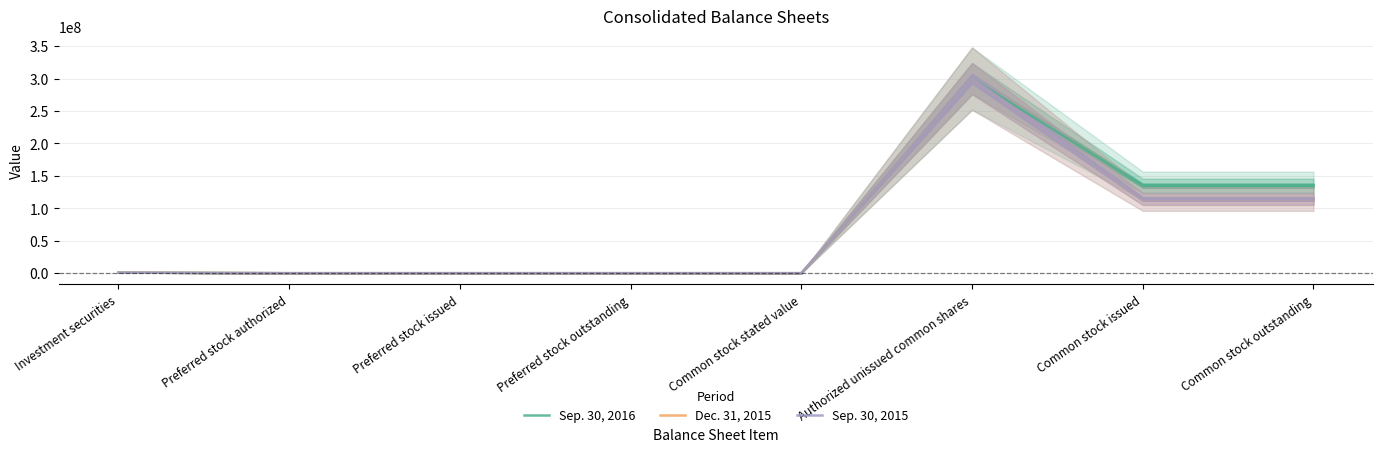

Between Preferred stock issued and Common stock stated value, which series saw the biggest shift?

Sep. 30, 2016